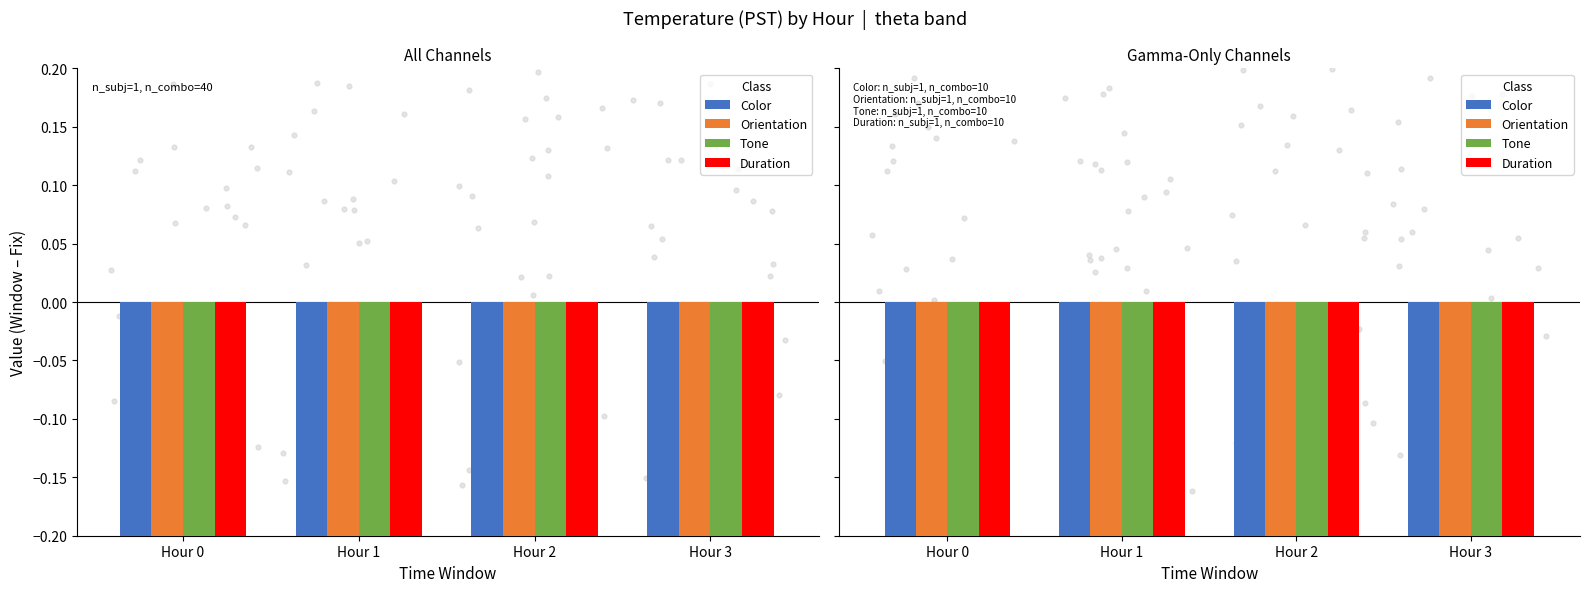

Which series has the largest Y range (max minus min)?

Duration